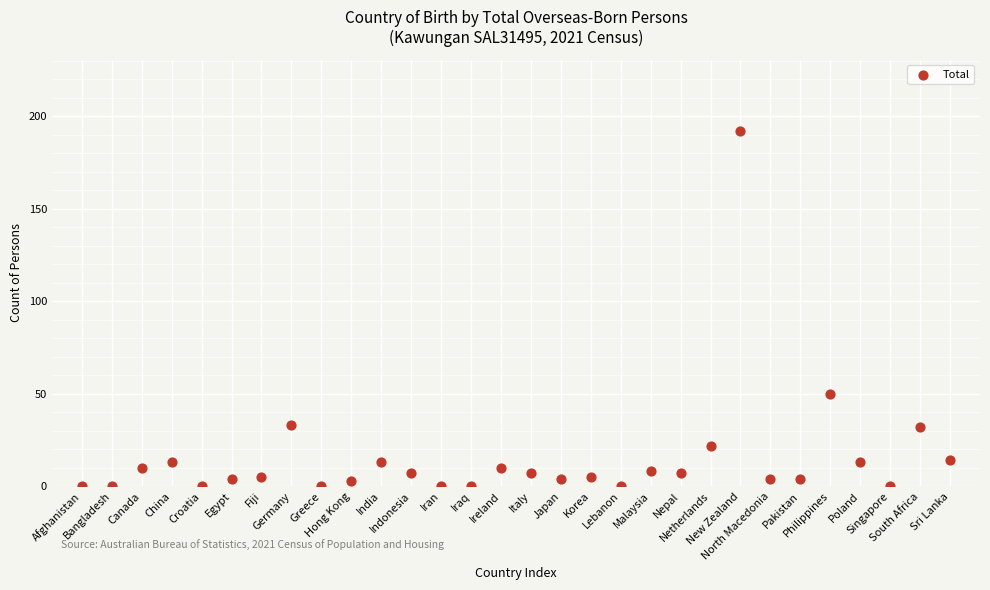

What Y value in the scatter plot is closest to 96?

50